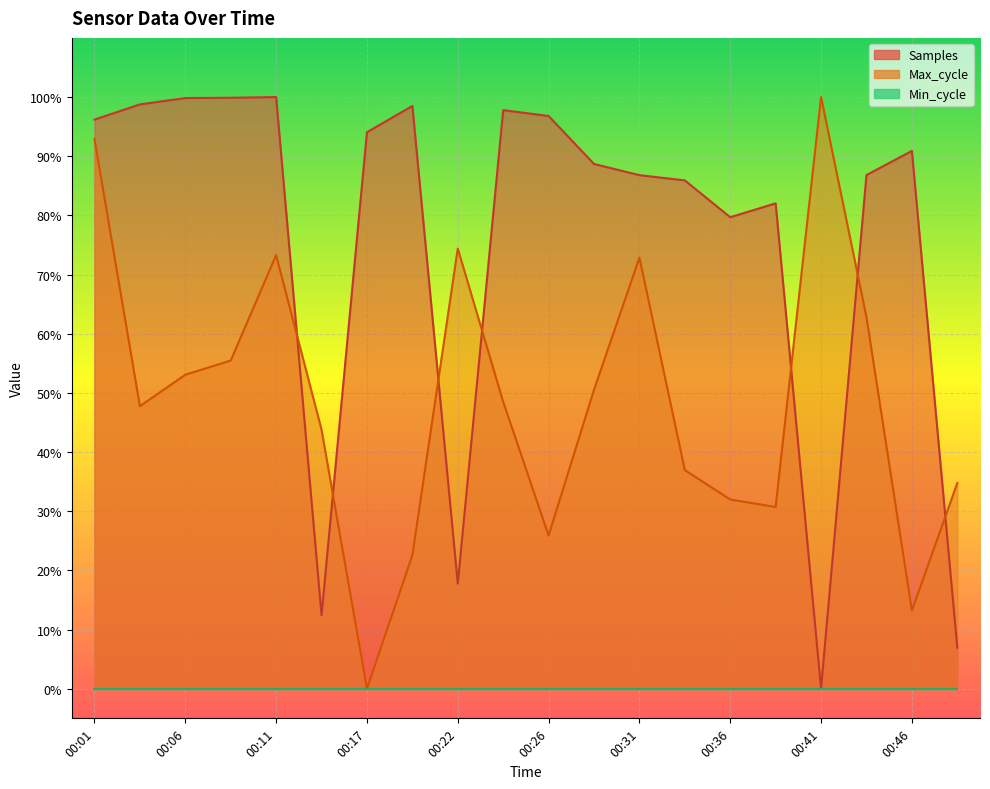

Is it true that Samples equals 0.0 at 00:41?

True